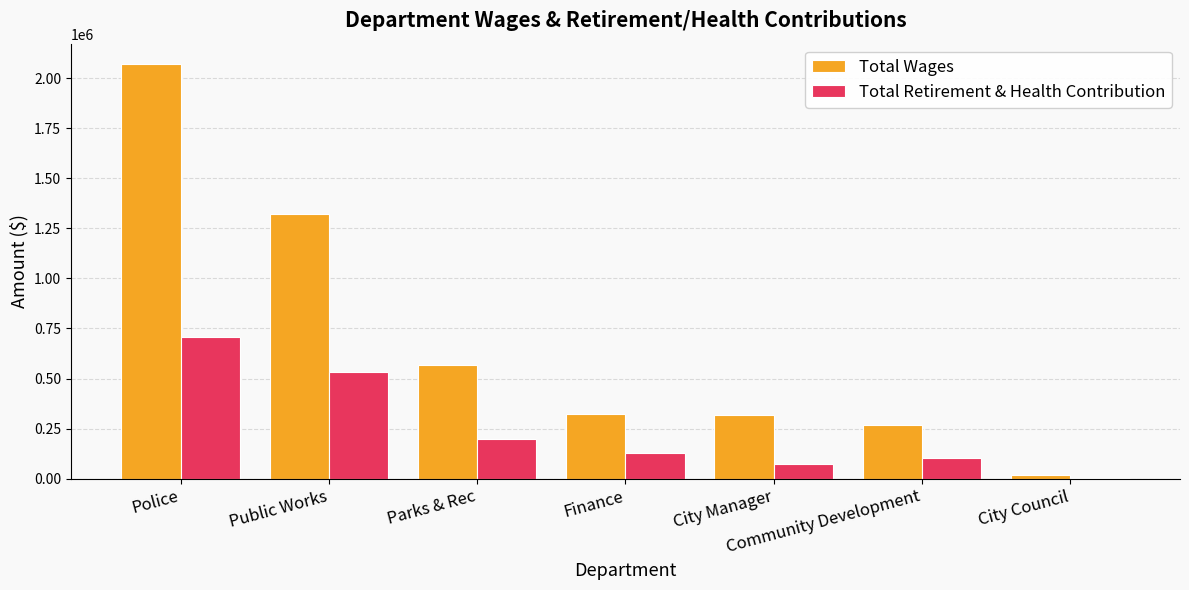

The Total Wages series shows 2069250 at Police. True or false?

True